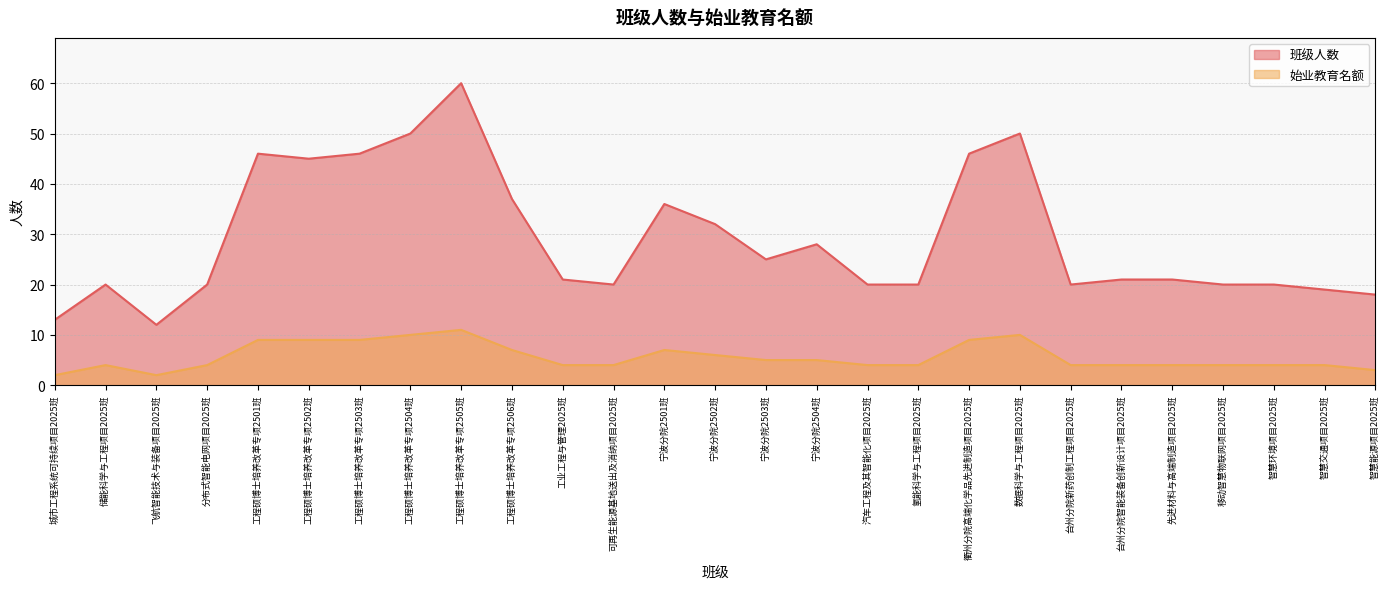

Which category has the lowest value in the 始业教育名额 series?

城市工程系统可持续项目2025班